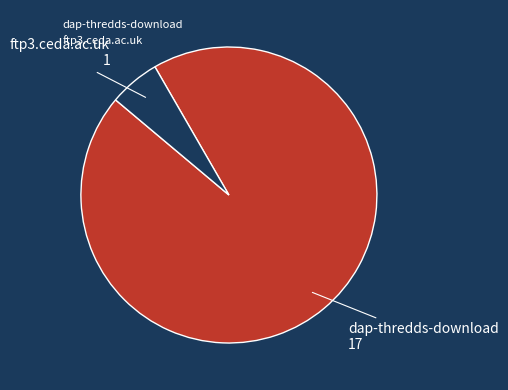

Which slice is the smallest?

ftp3.ceda.ac.uk